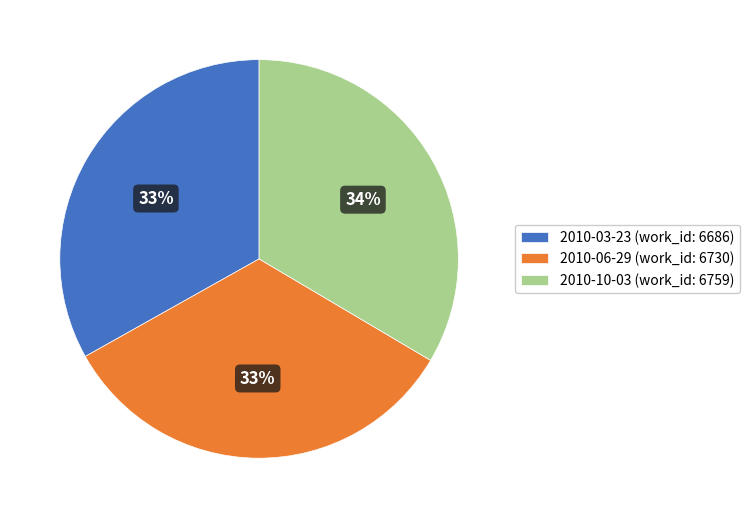

How many segments does this pie chart have?

3